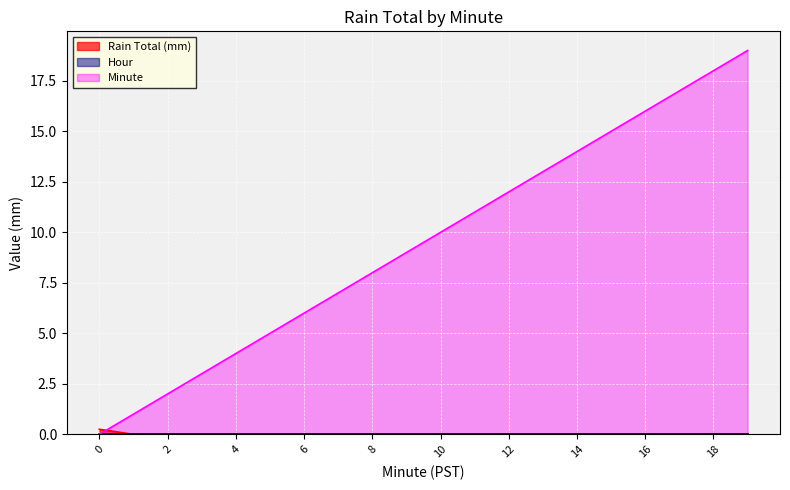

What is the difference between the highest and lowest values at 3?

3.0